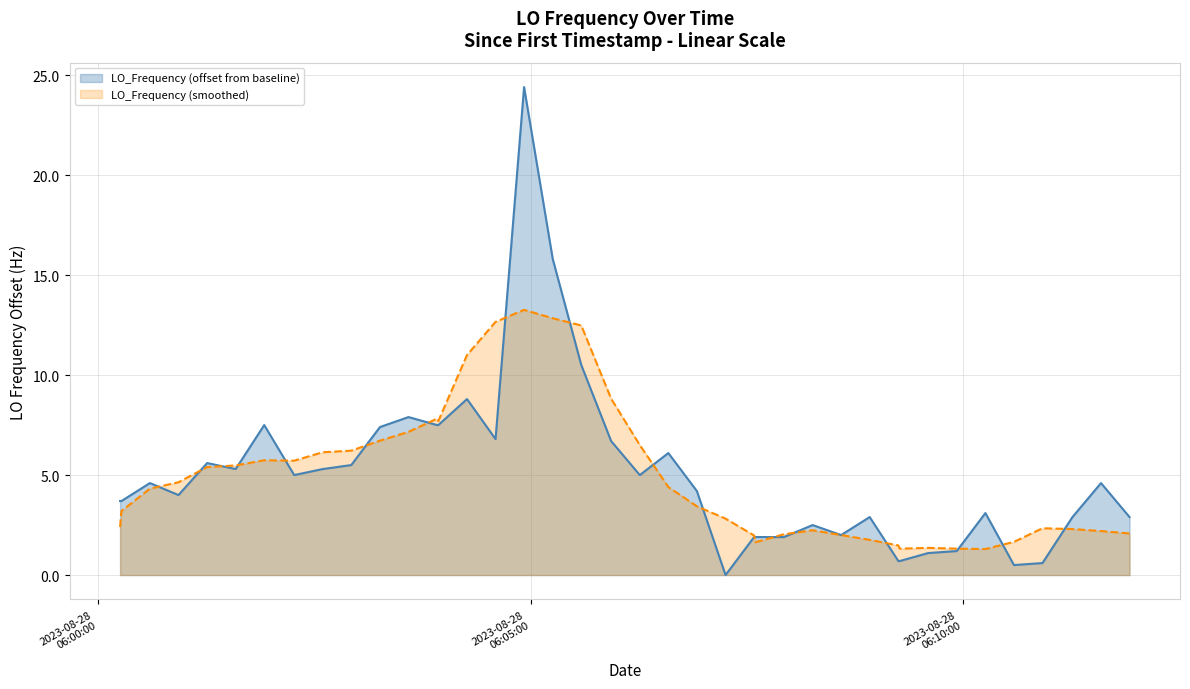

What is the highest value of the LO_Frequency (smoothed) series?

13.3